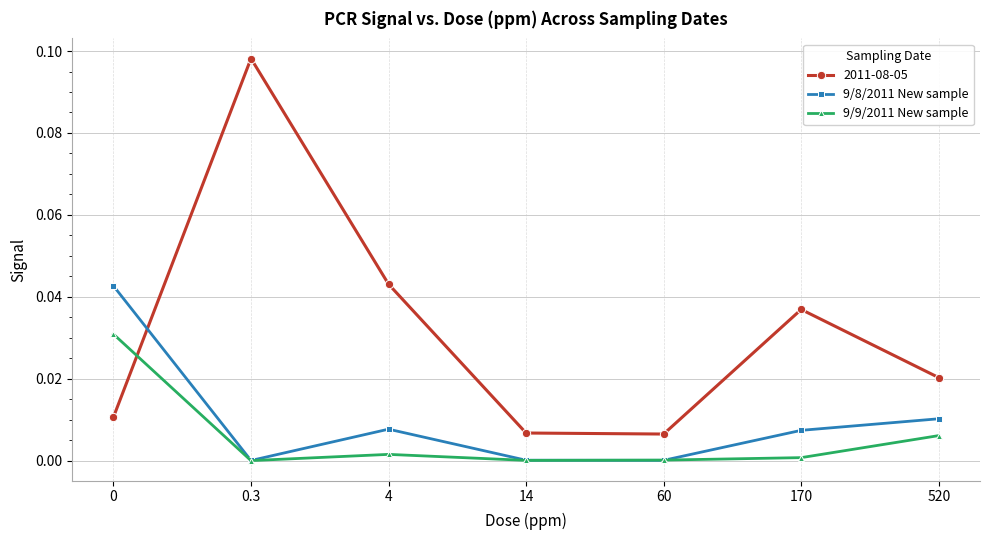

The value of 9/9/2011 New sample at 170 is 0.0. True or false?

True